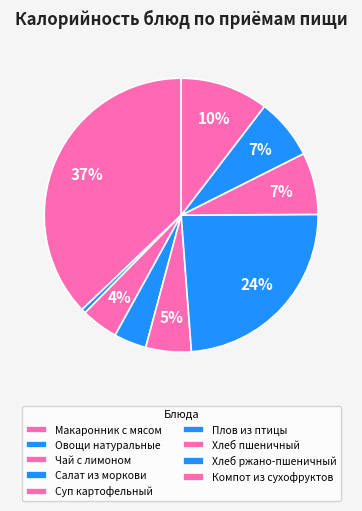

Count the number of slices in the pie.

9